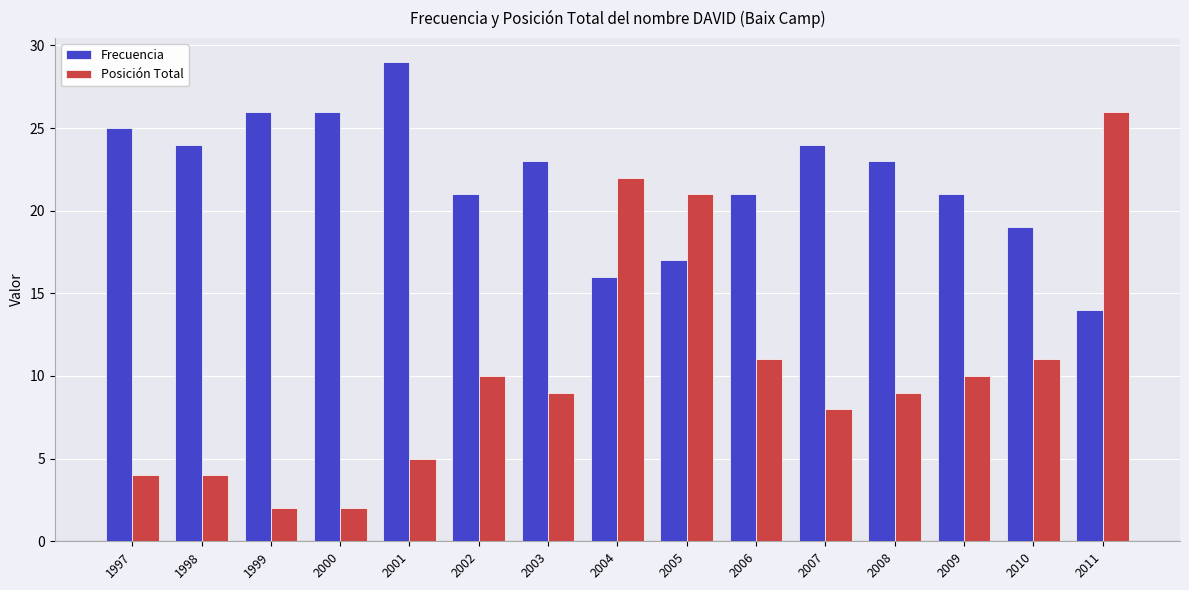

At how many categories does at least one series exceed 28?

1